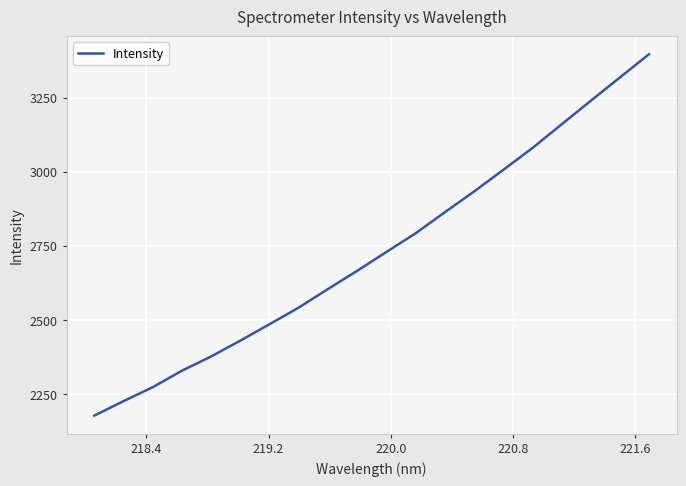

What is the maximum value shown in the chart?

3396.5